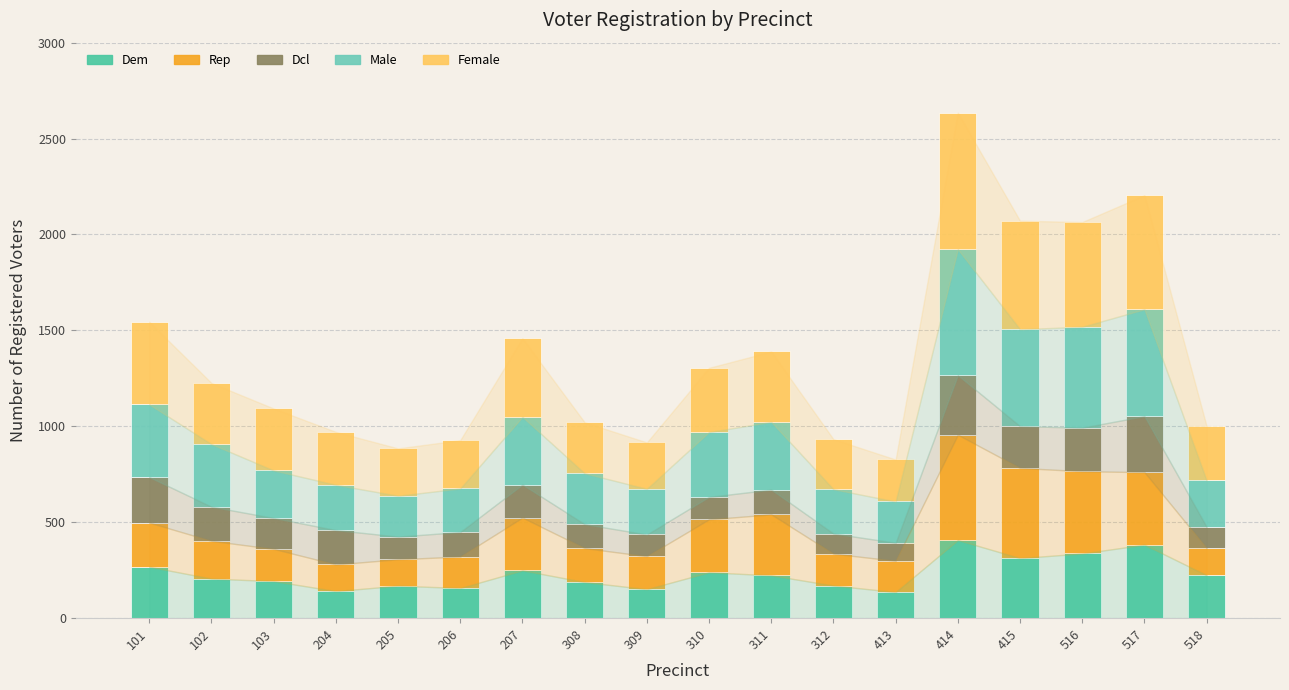

At which category is the sum across all series the highest?

414